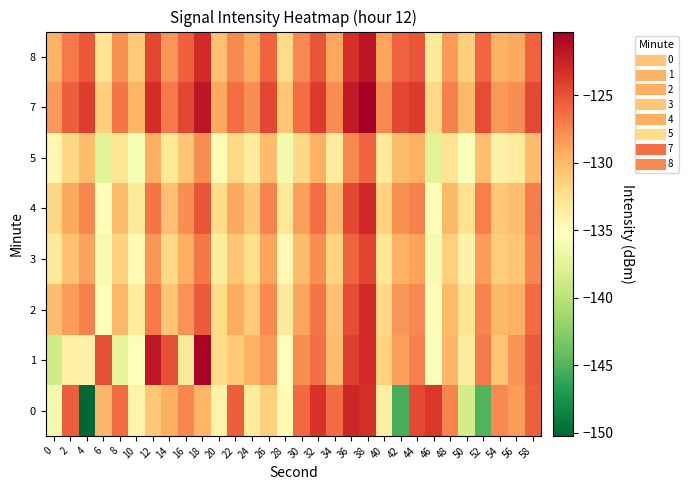

What is the difference between the highest and lowest values at 40?

6.1